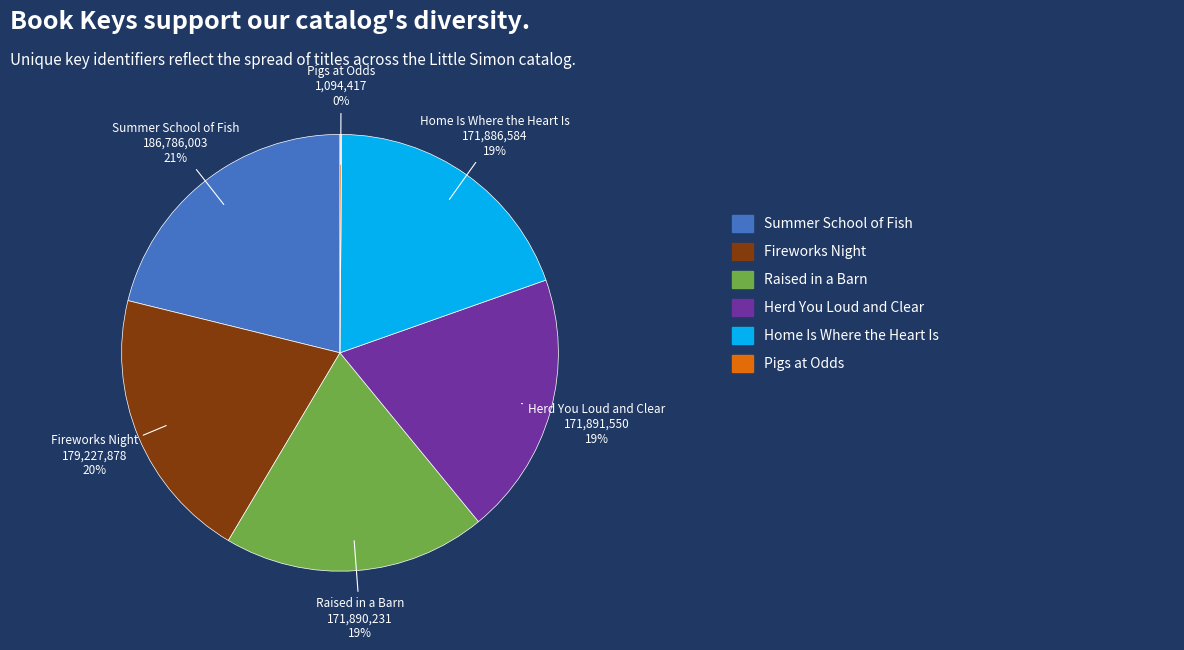

To the nearest percent, what is the difference between the largest and smallest slice percentages?

21%